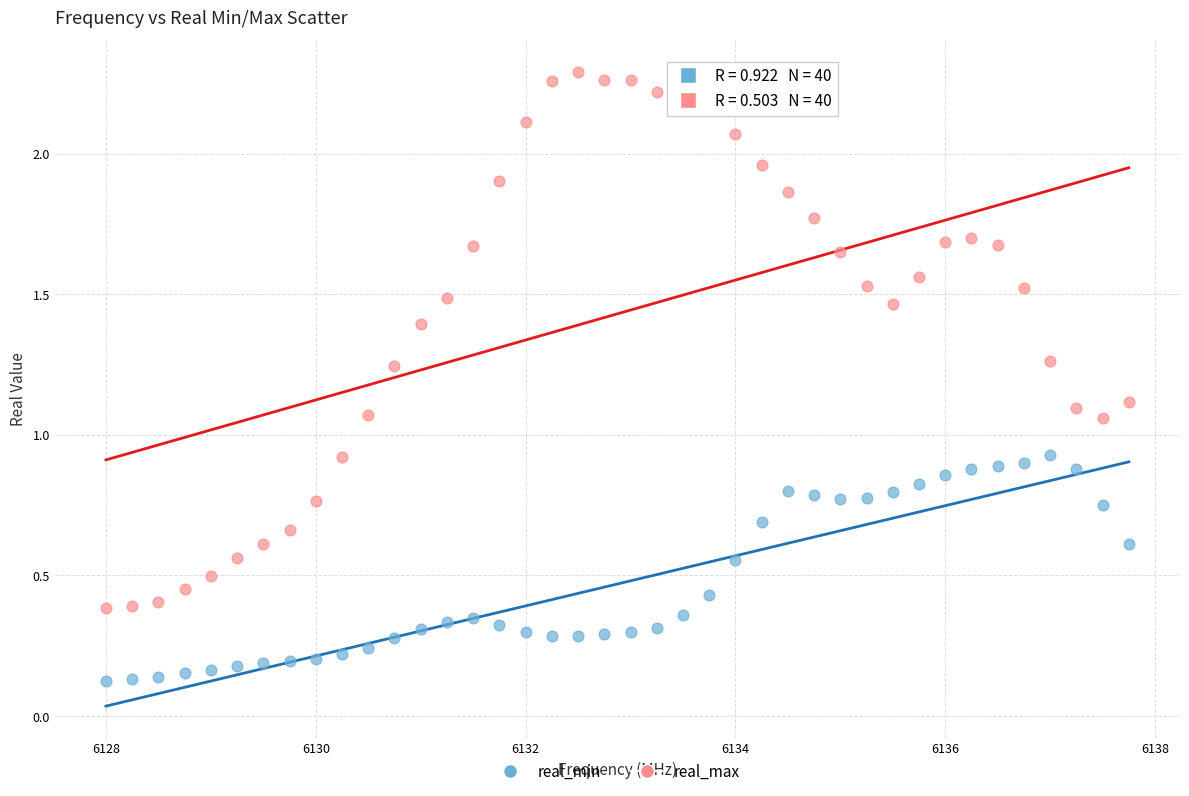

Which series contains the highest Y value?

real_max